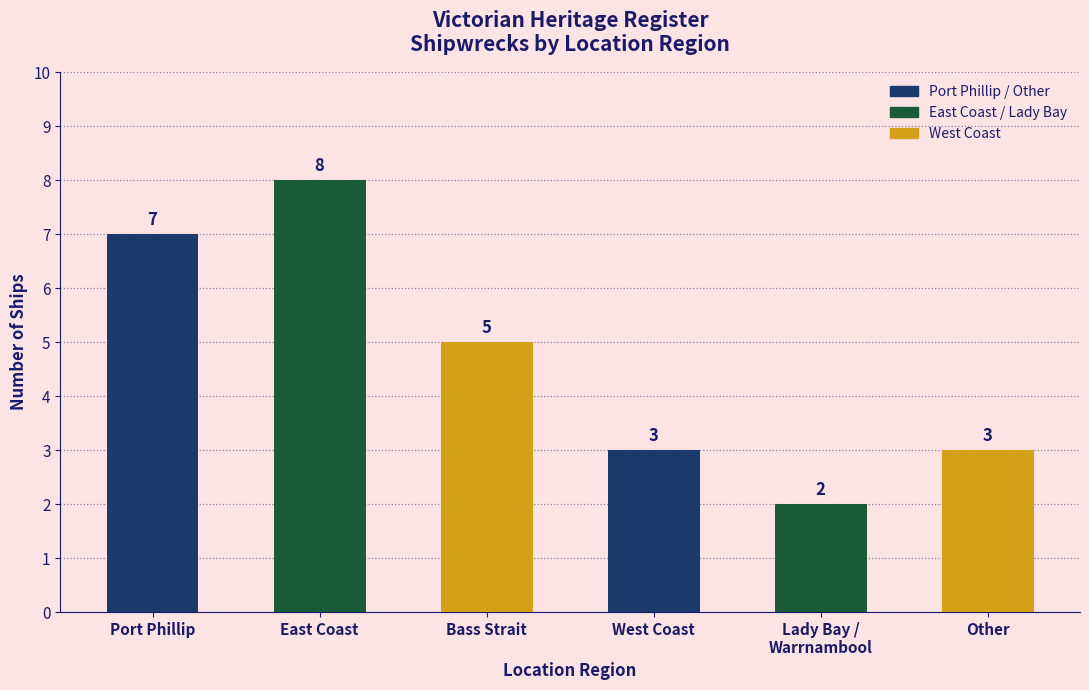

What position from the left is Port Phillip?

1